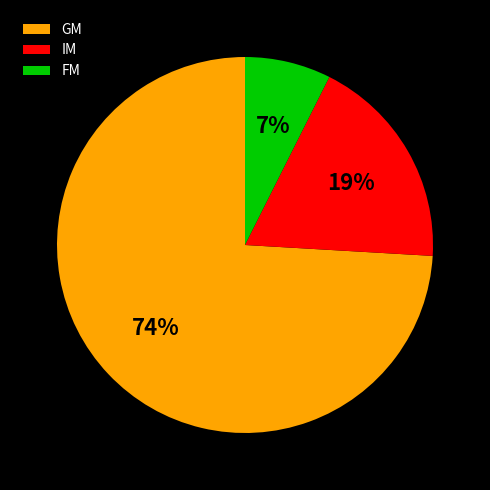

Which category has the biggest portion of the pie?

GM